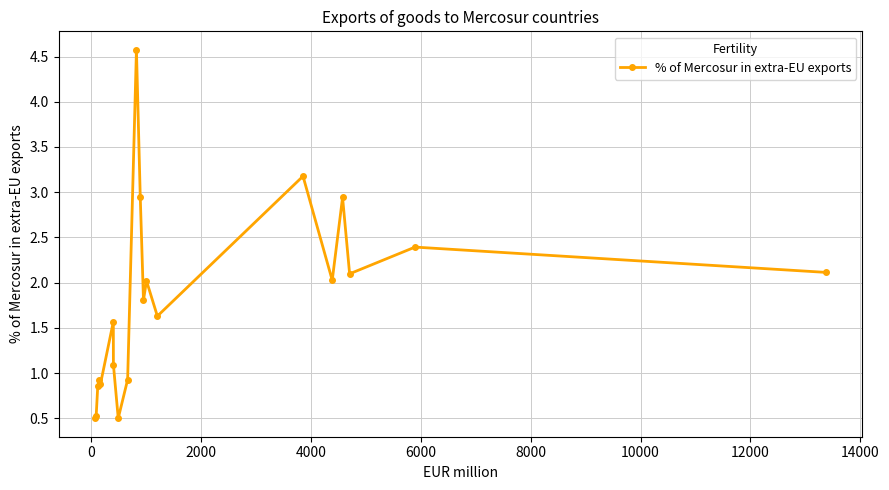

What is the value of the 2nd point from the left?

0.5